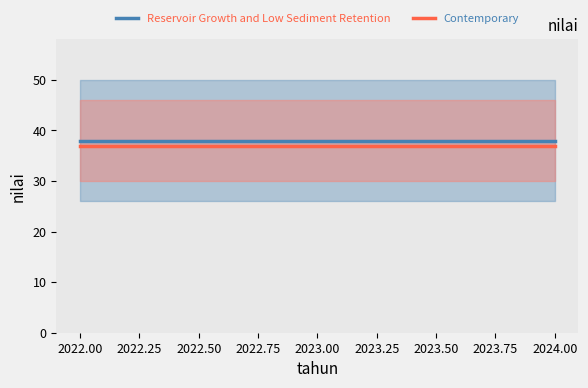

What is the maximum value shown in the chart?

38.0